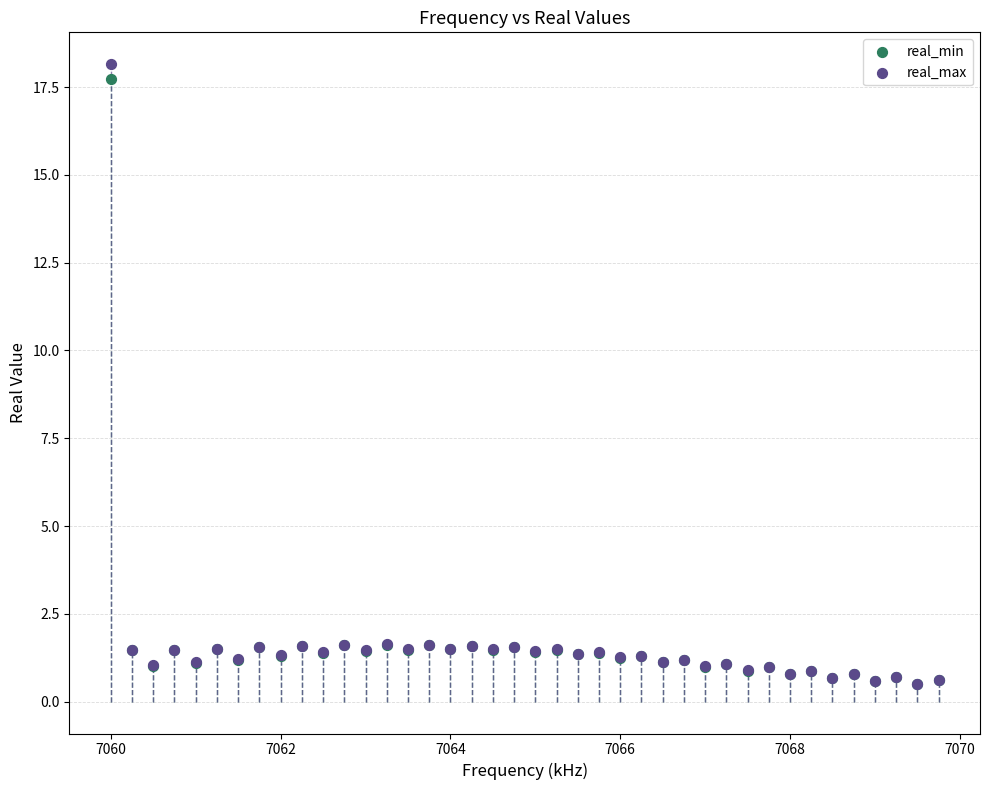

Which series has the widest spread of Y values?

real_max